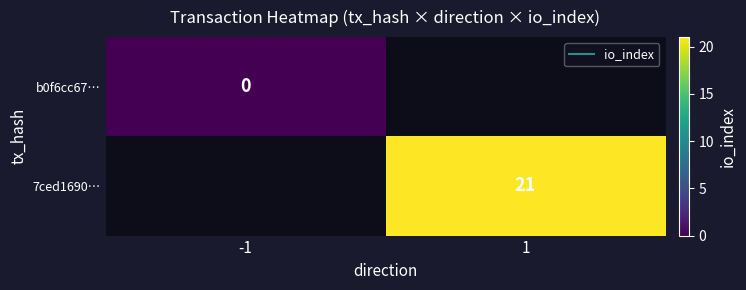

What is the maximum value shown in the chart?

21.0